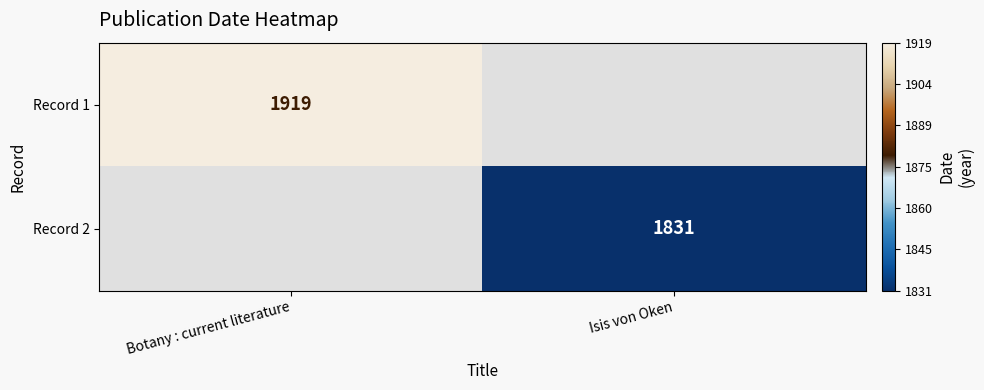

Which label corresponds to the smallest value in the chart?

Isis von Oken